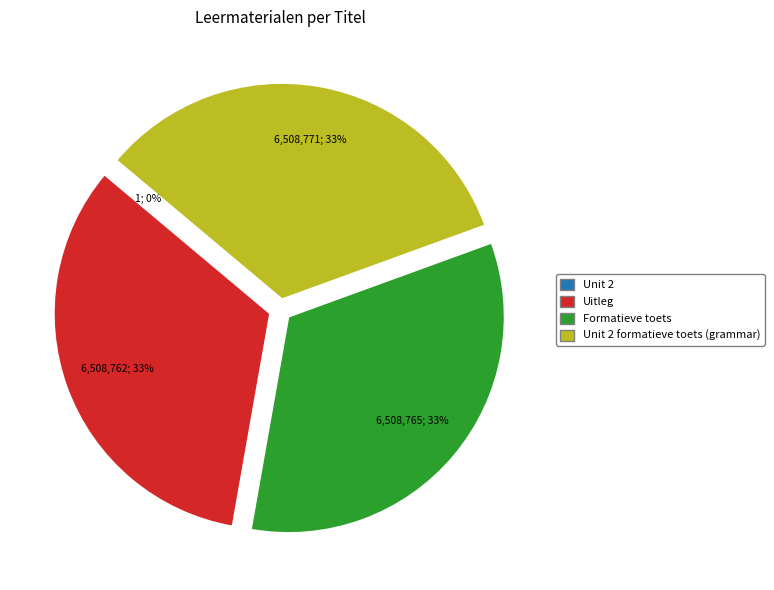

To the nearest percent, what is the difference between the largest and smallest slice percentages?

33%